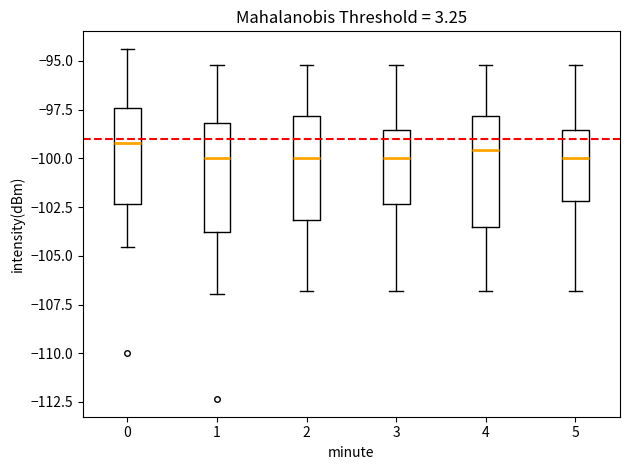

Where is the lower edge of the box at x = 0 on the y-axis? The values are not printed on the chart, so give them approximately, as read against the axis.

-102.5